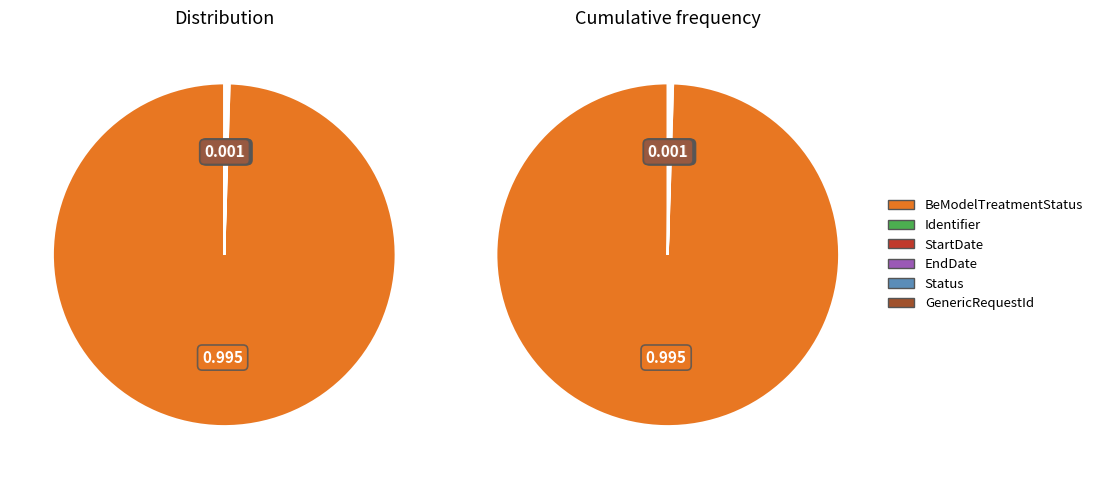

Which has a higher value, BeModelTreatmentStatus.GenericRequestId or BeModelTreatmentStatus.EndDate?

BeModelTreatmentStatus.GenericRequestId